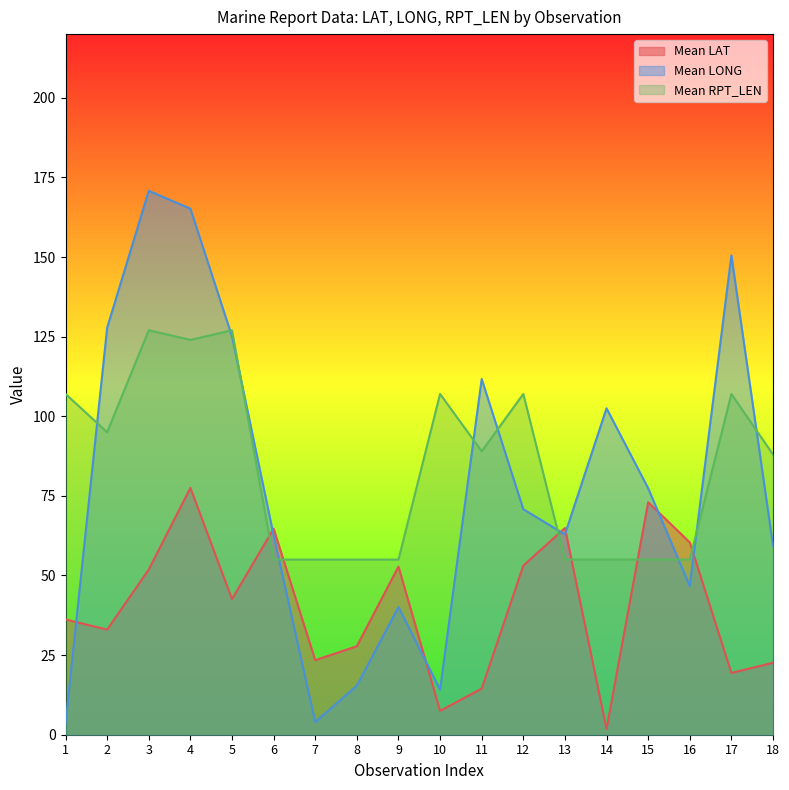

Count the number of data series in this chart.

3